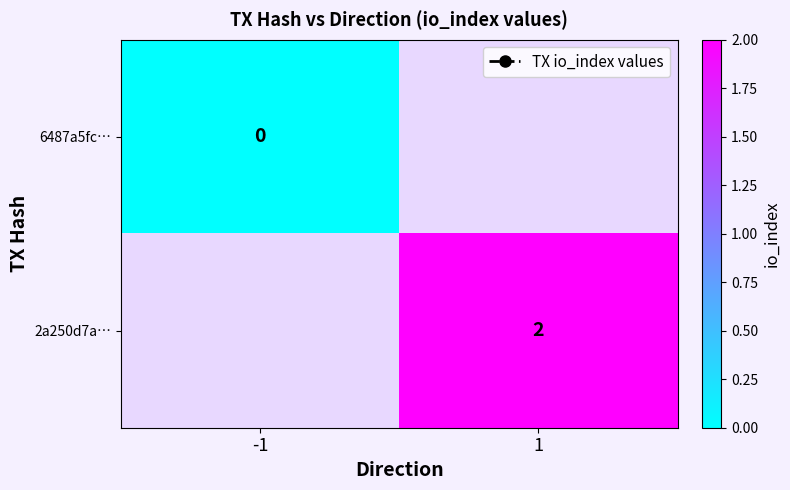

How many categories are shown in the chart?

2